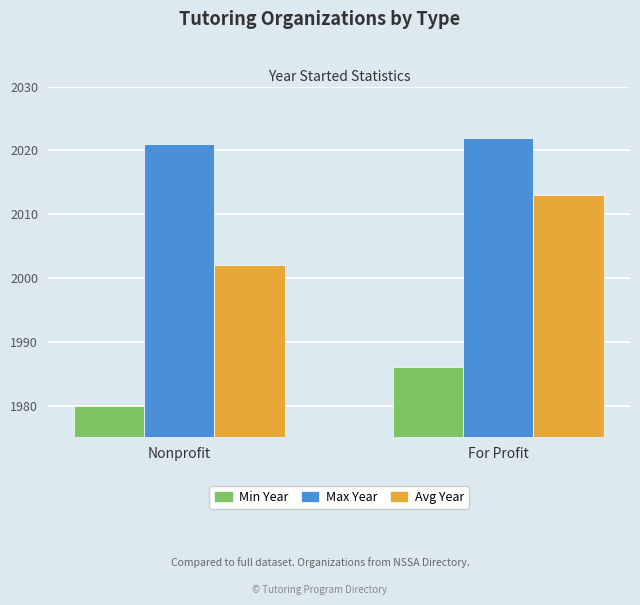

Which series has the widest spread of values?

Avg Year